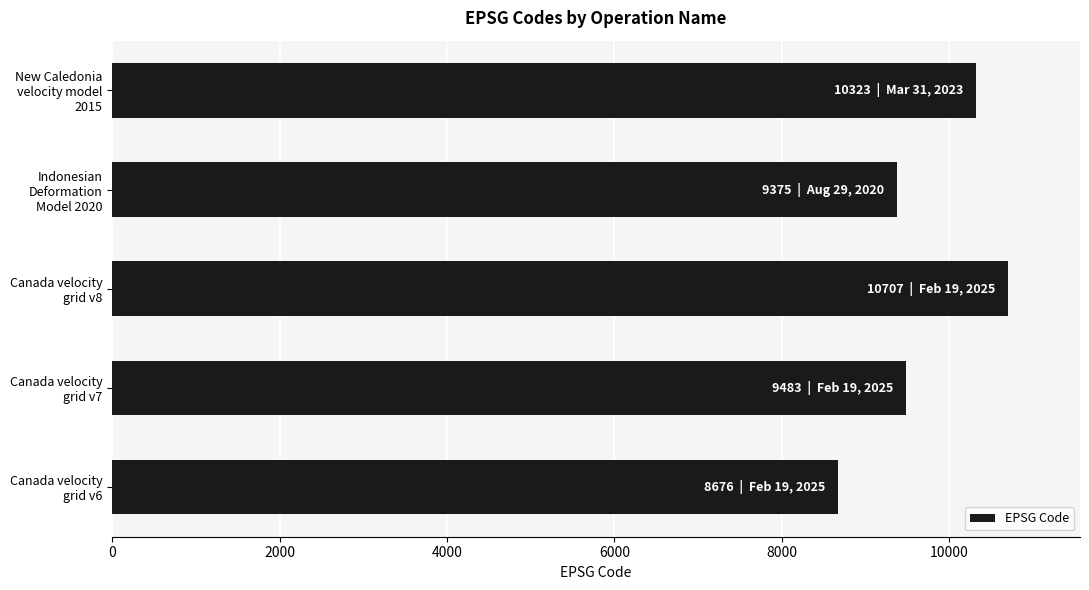

What is the minimum value shown in the chart?

8676